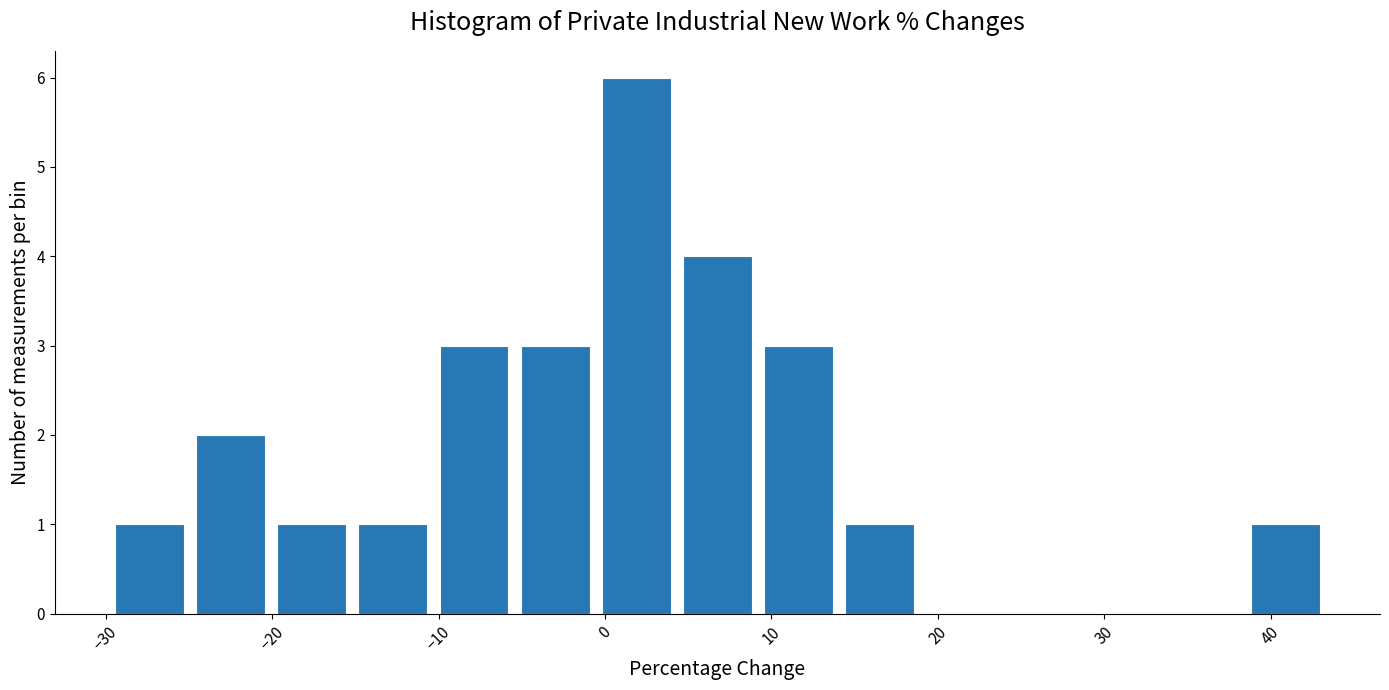

Over which range of the x-axis is the bar tallest?

-1 to 4